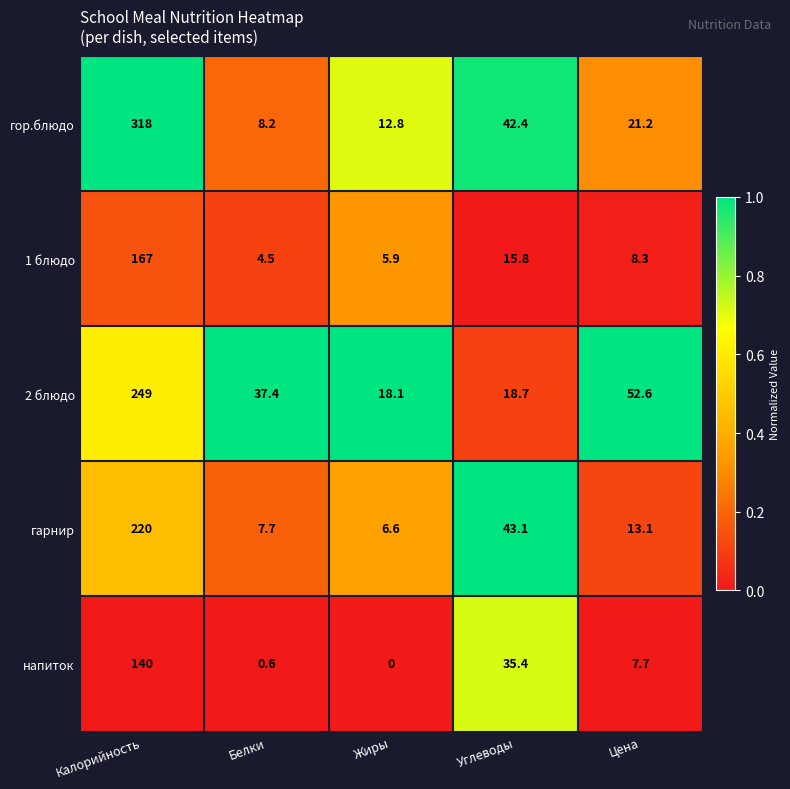

What is the maximum value shown in the chart?

318.0